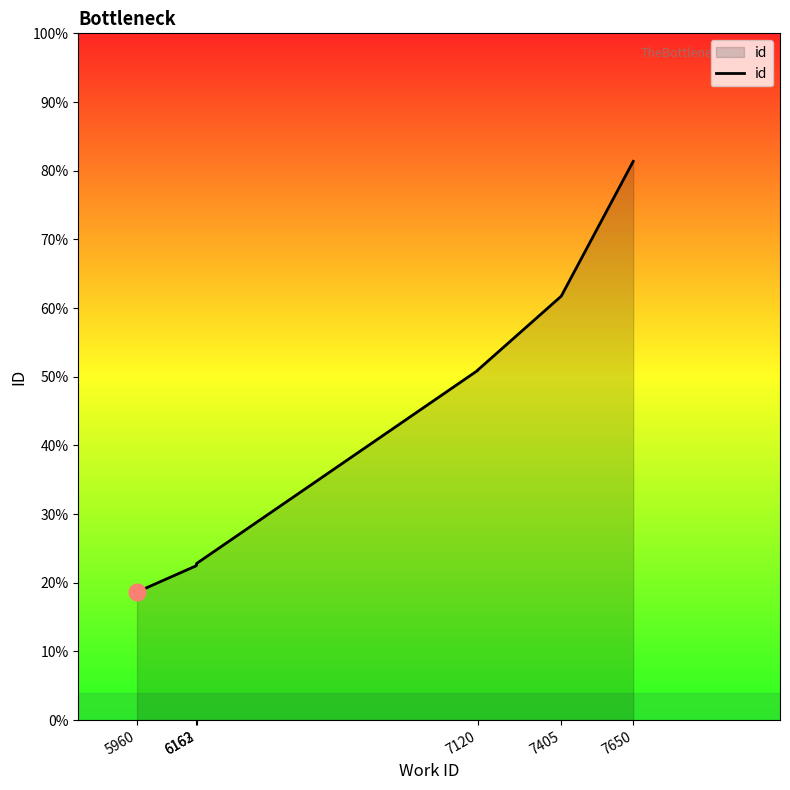

The chart shows a value of 4439 at 6163. True or false?

False